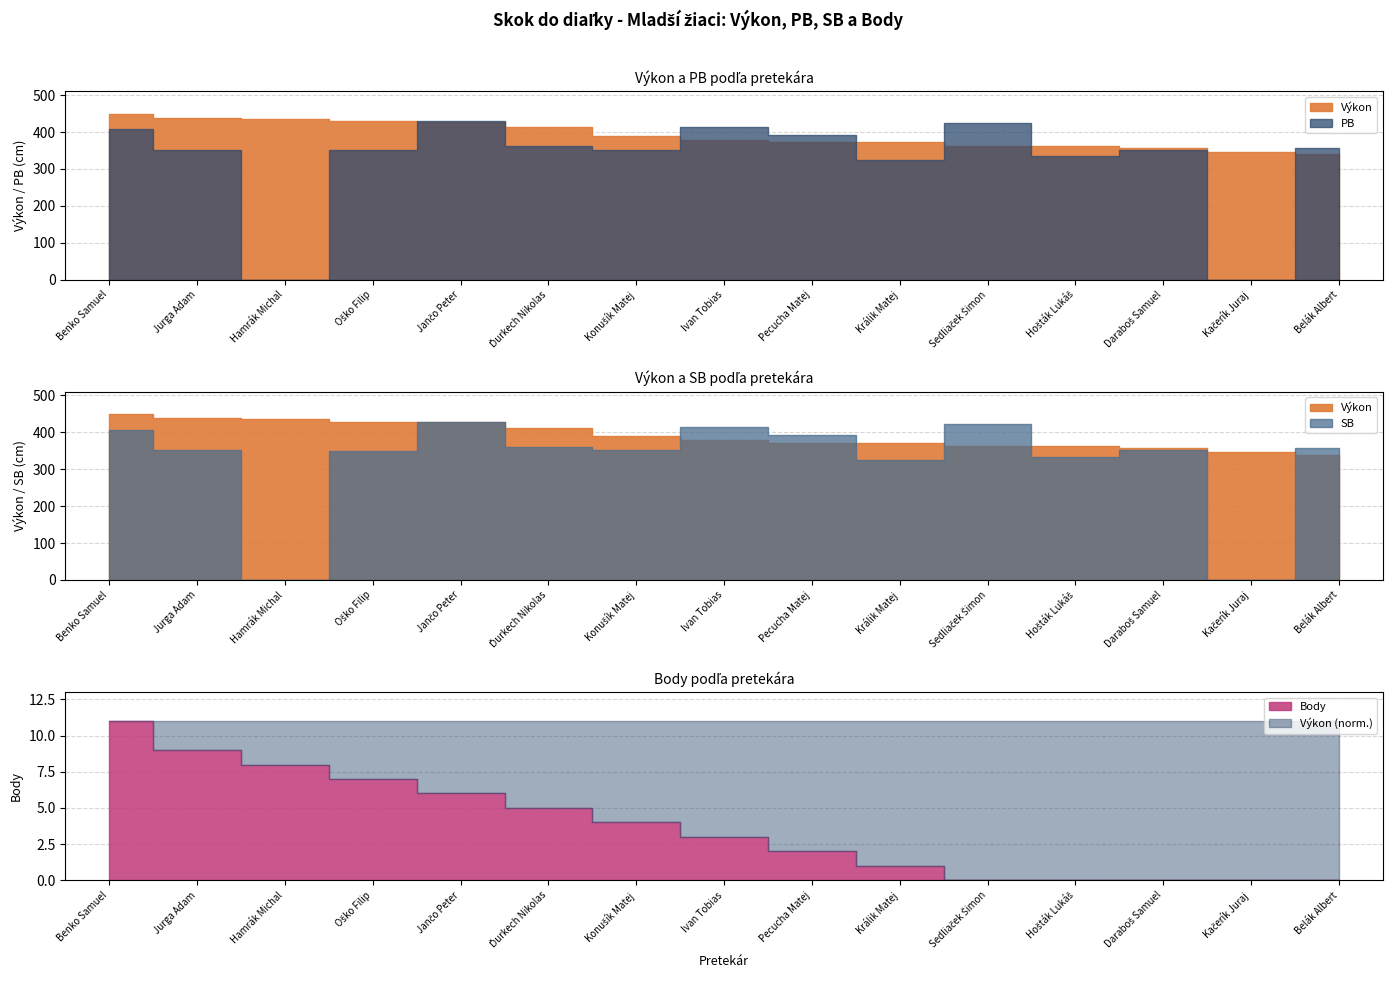

List the labels in order of PB value, smallest first.

Hamrák Michal, Kačerík Juraj, Králik Matej, Hošták Lukáš, Oško Filip, Jurga Adam, Daraboš Samuel, Konušík Matej, Belák Albert, Ďurkech Nikolas, Pecucha Matej, Benko Samuel, Ivan Tobias, Sedliaček Šimon, Jančo Peter